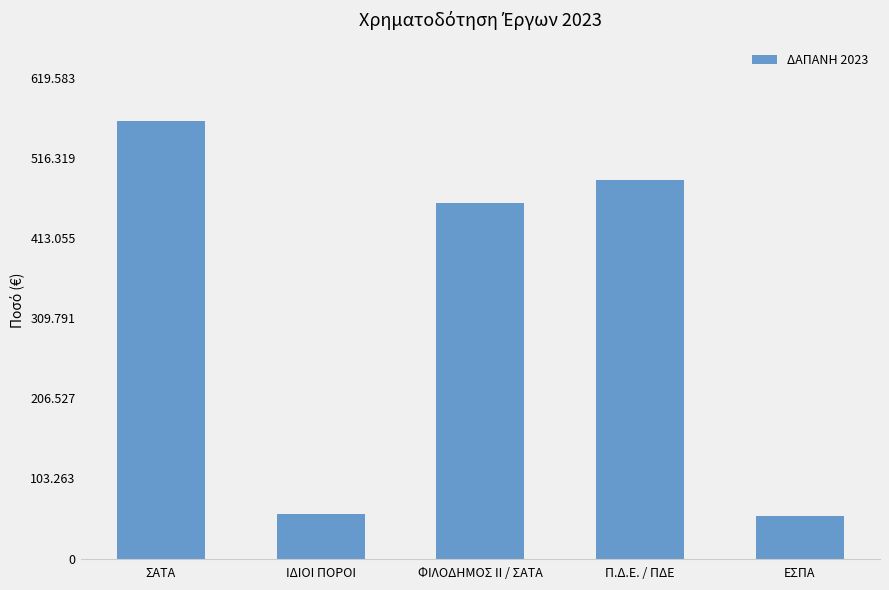

Is it true that the value at ΦΙΛΟΔΗΜΟΣ ΙΙ / ΣΑΤΑ is 457470?

True